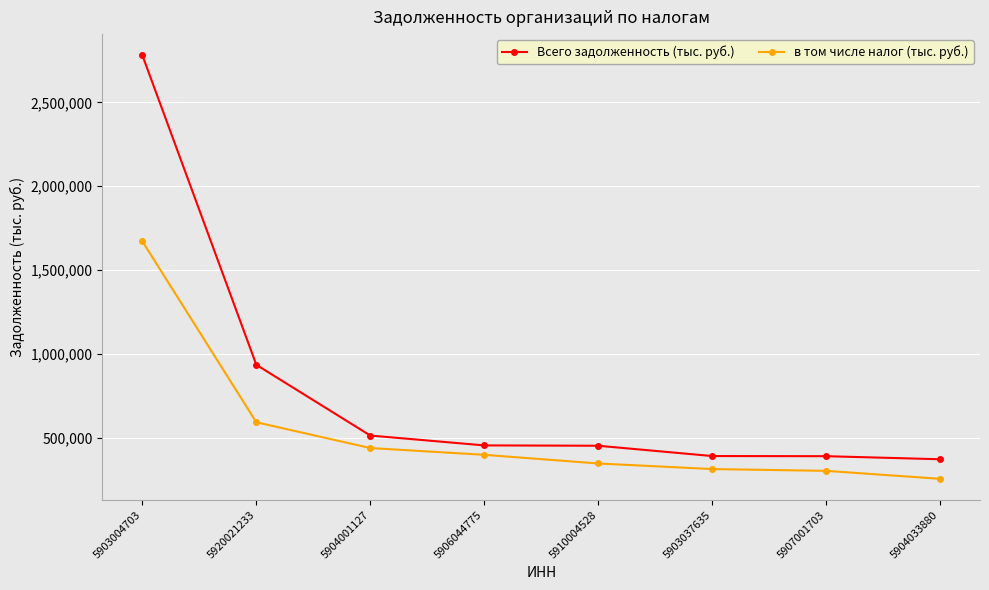

Which category has the lowest value across all series?

5904033880